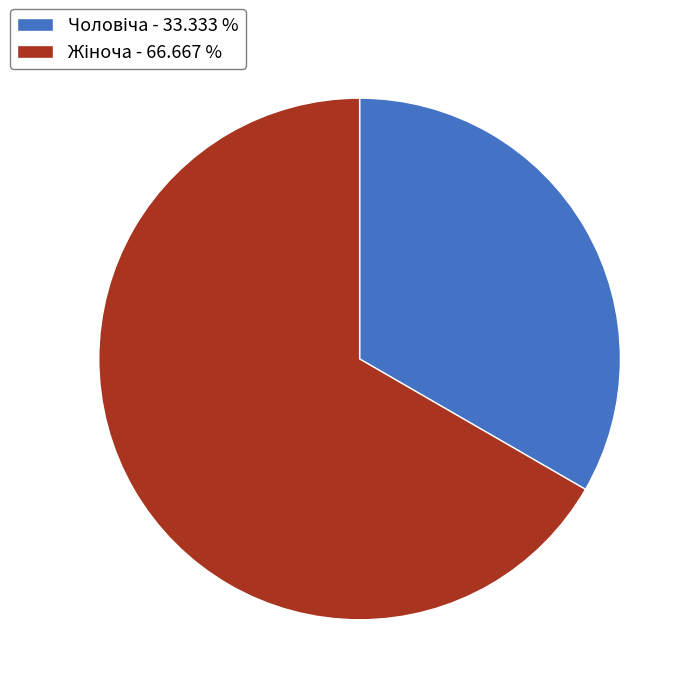

Is there a majority slice in this chart?

Yes